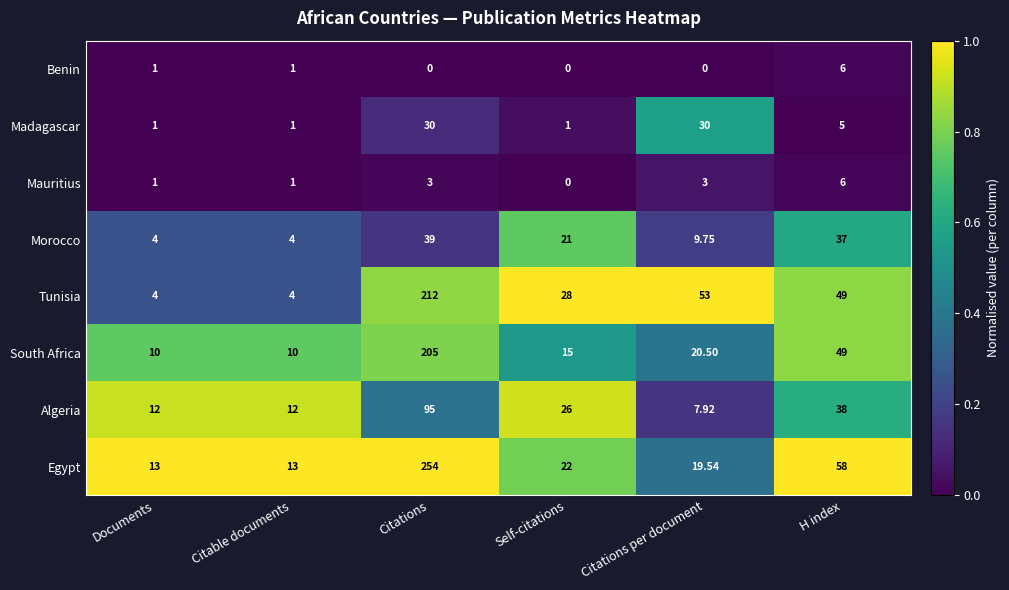

At how many categories does at least one series exceed 0?

6